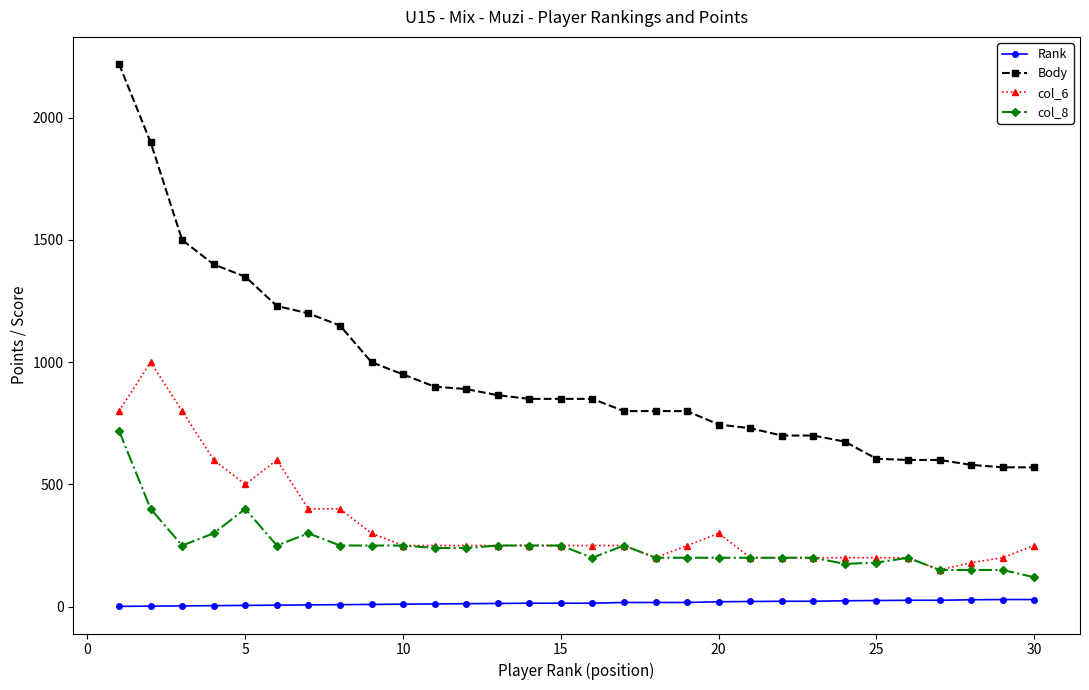

True or false: col_8 and Body cross at least once.

False